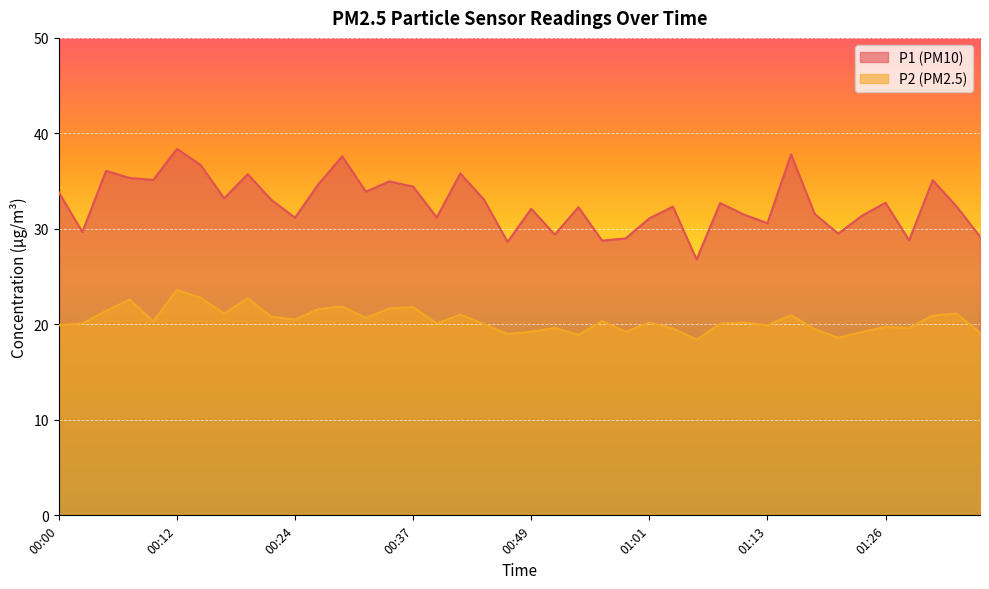

Reading left to right, transcribe all the data shown in this chart.

P1: 33.8	29.7	36.1	35.3	35.1	38.4	36.7	33.2	35.7	33.0	31.2	34.7	37.6	33.9	35.0	34.4	31.2	35.8	33.1	28.6	32.1	29.4	32.3	28.8	29.0	31.1	32.3	26.8	32.7	31.5	30.6	37.8	31.6	29.5	31.4	32.7	28.8	35.1	32.4	29.2
P2: 19.9	20.1	21.4	22.6	20.3	23.6	22.8	21.1	22.7	20.8	20.5	21.6	21.9	20.7	21.7	21.8	20.1	21.0	20.0	19.0	19.2	19.6	18.9	20.3	19.2	20.2	19.6	18.4	20.1	20.2	19.9	21.0	19.5	18.6	19.2	19.7	19.6	20.9	21.1	19.1